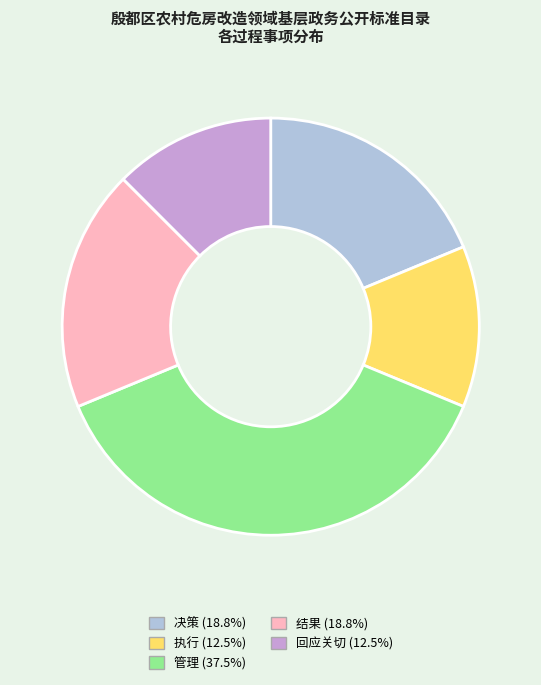

Which slice is the largest?

管理